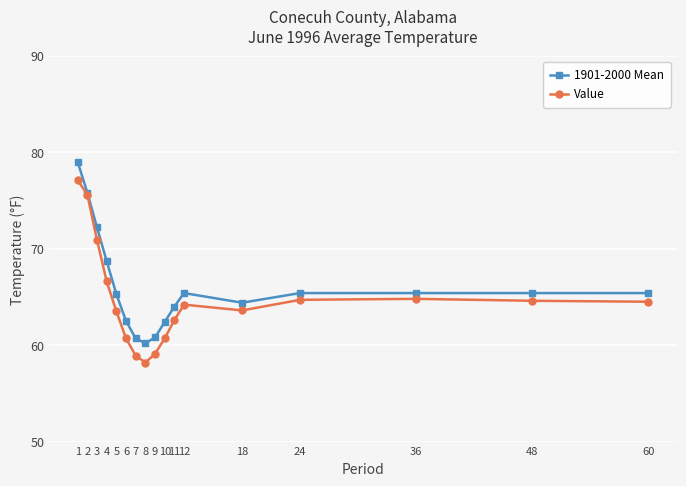

What is the value of the 1901-2000 Mean point at the 8th from the left?

60.2